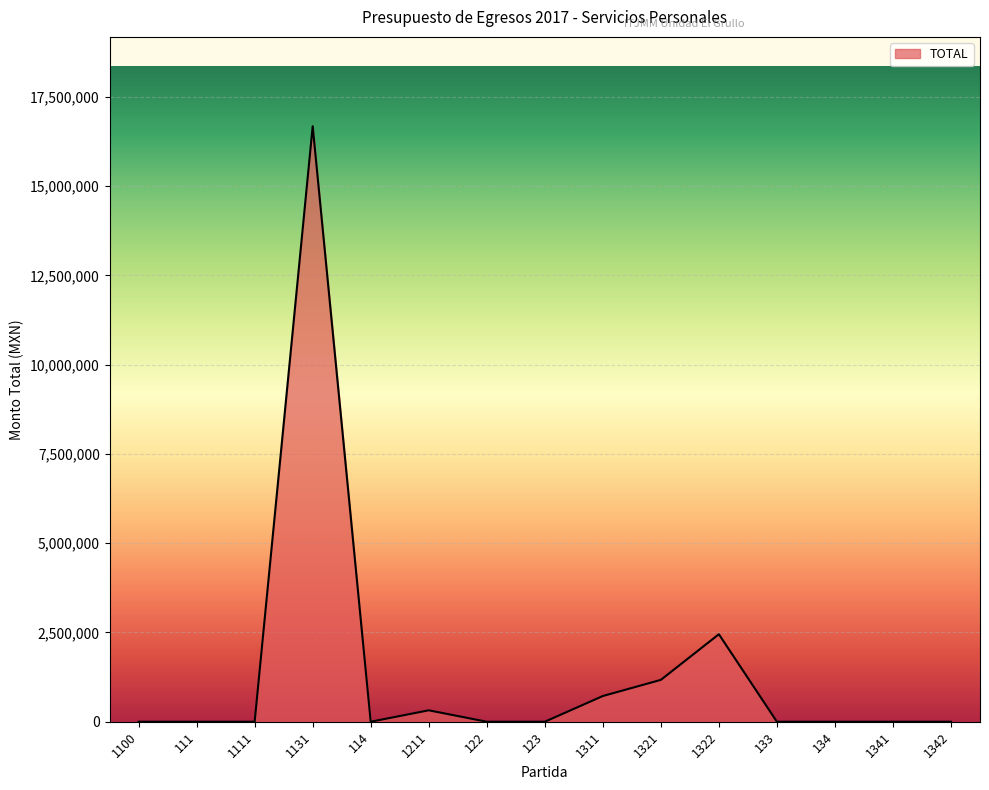

The value at 1341 is 6114799.2. True or false?

False